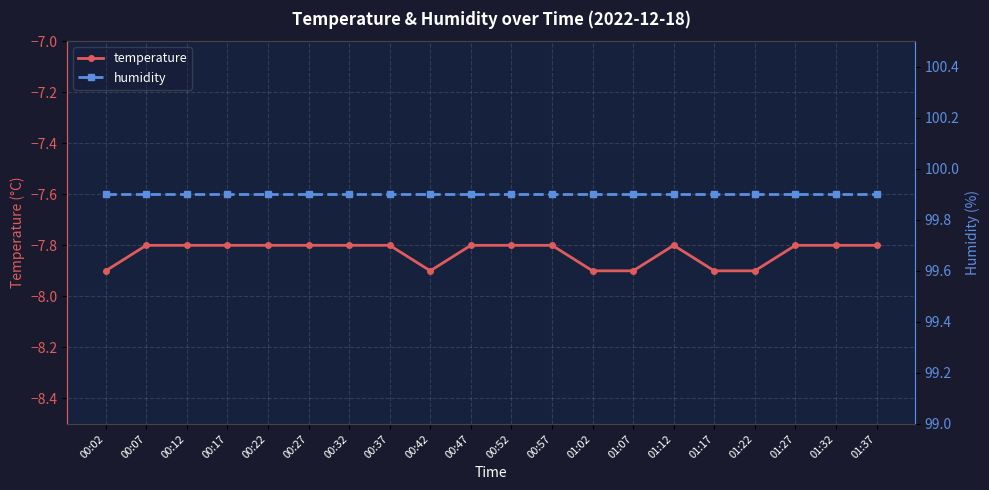

At which category is the sum across all series the highest?

00:07